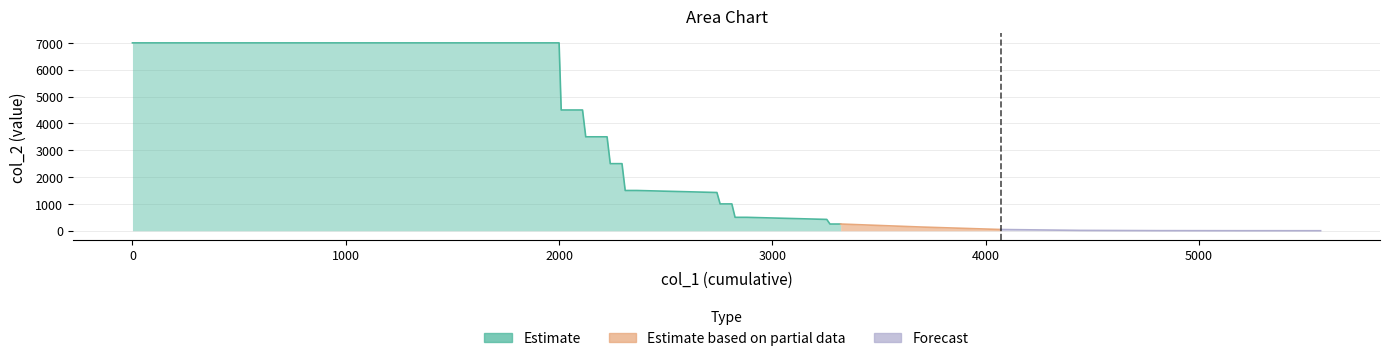

At which label does col_1 reach its peak?

5570